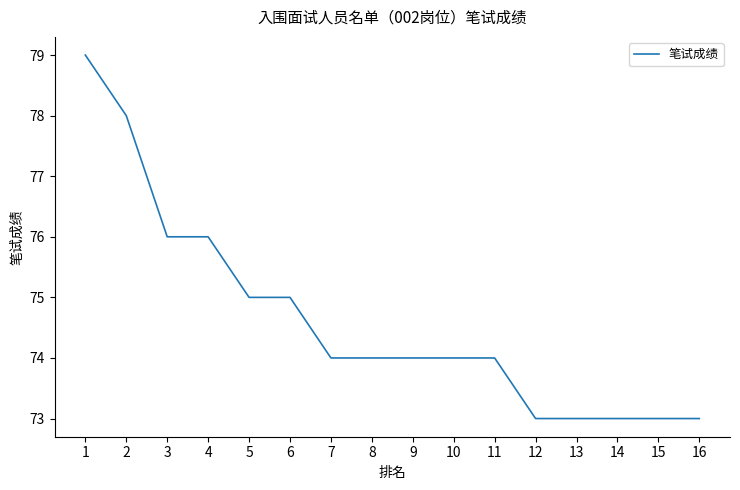

Which has a higher value, 3 or 10?

3